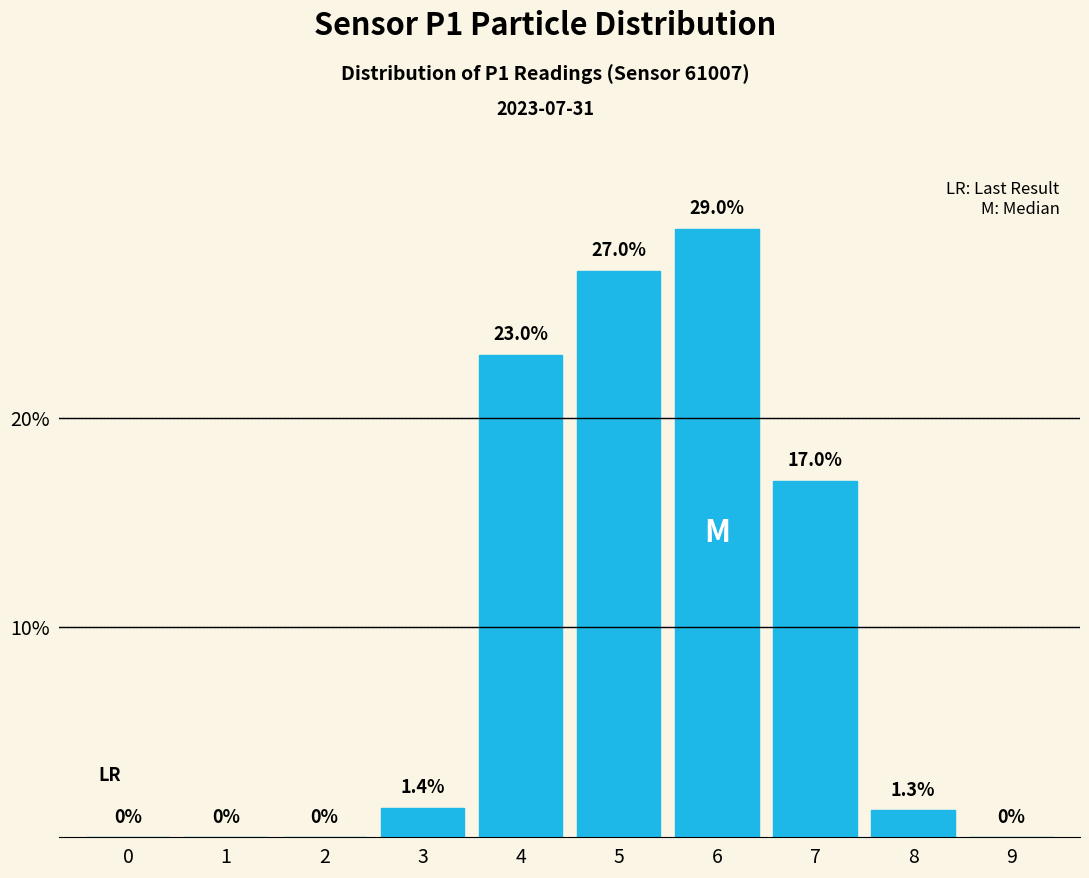

Reading left to right, extract all data points from this chart.

0=0.0	1=0.0	2=0.0	3=1.4	4=23.0	5=27.0	6=29.0	7=17.0	8=1.3	9=0.0